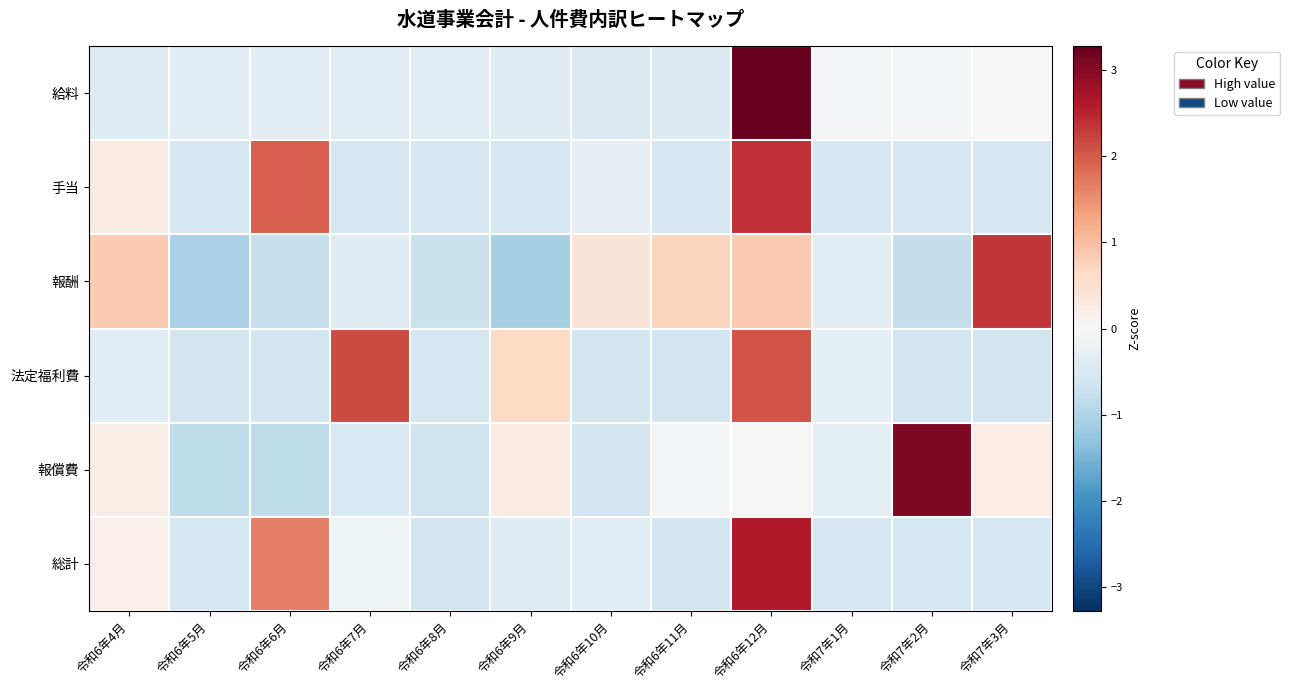

What is the total value across all series at 令和6年4月?

0.7